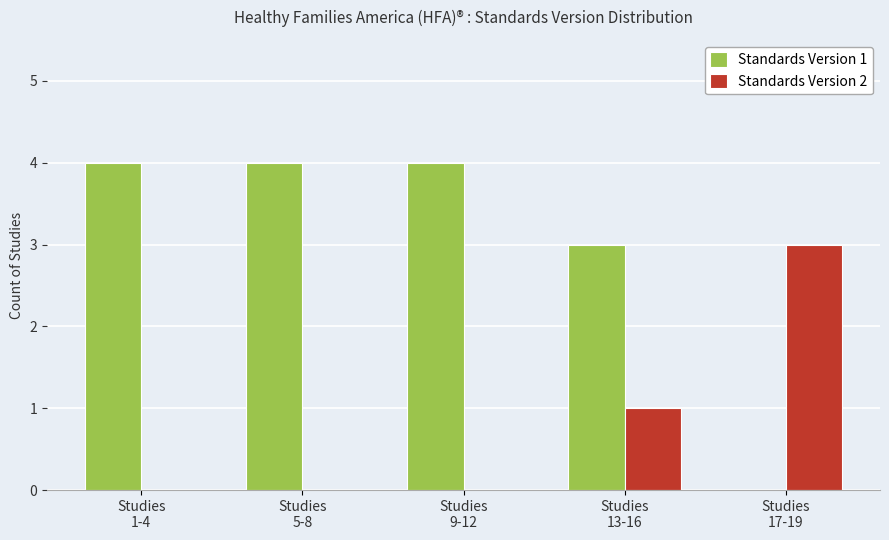

What is the sum of all Standards Version 2 values?

4